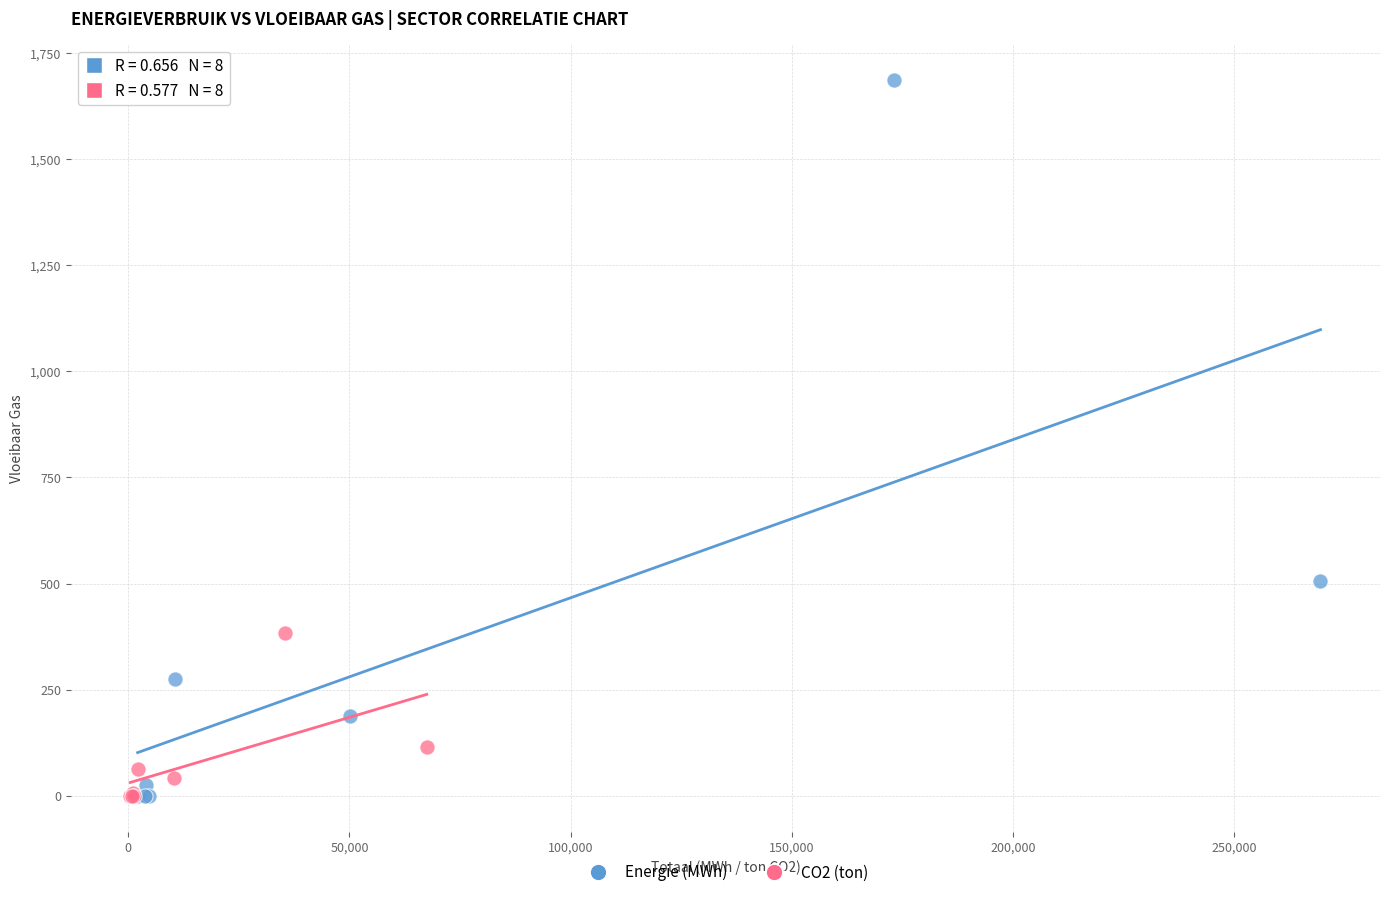

Which series has the widest spread of Y values?

Energie (MWh)